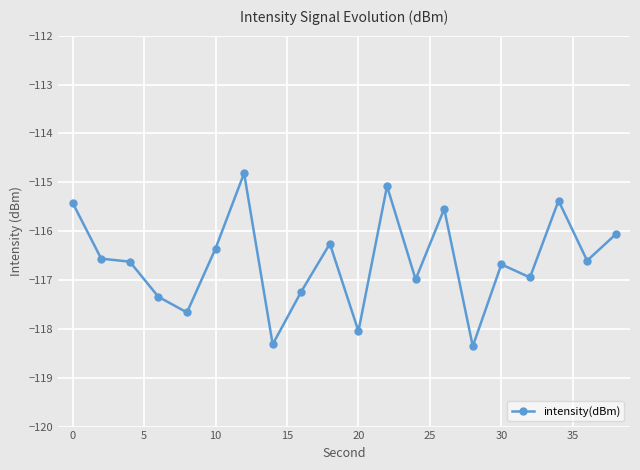

What is the minimum value shown in the chart?

-118.4